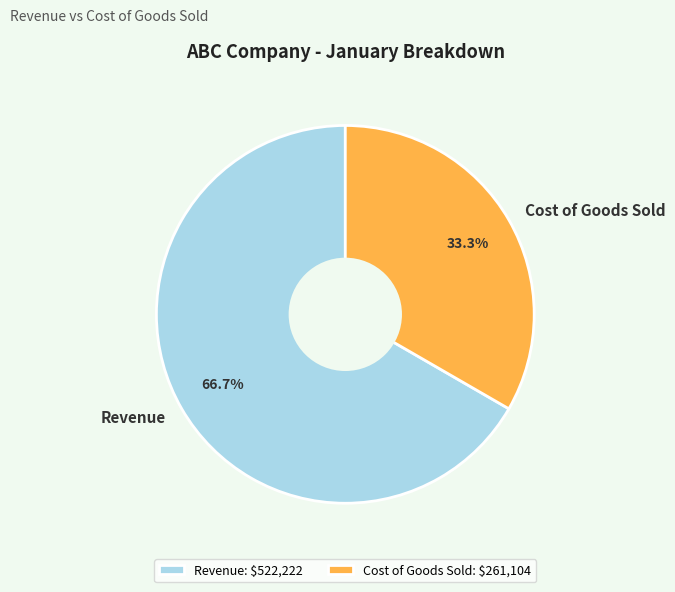

What portion of the pie excludes Revenue?

33.3%